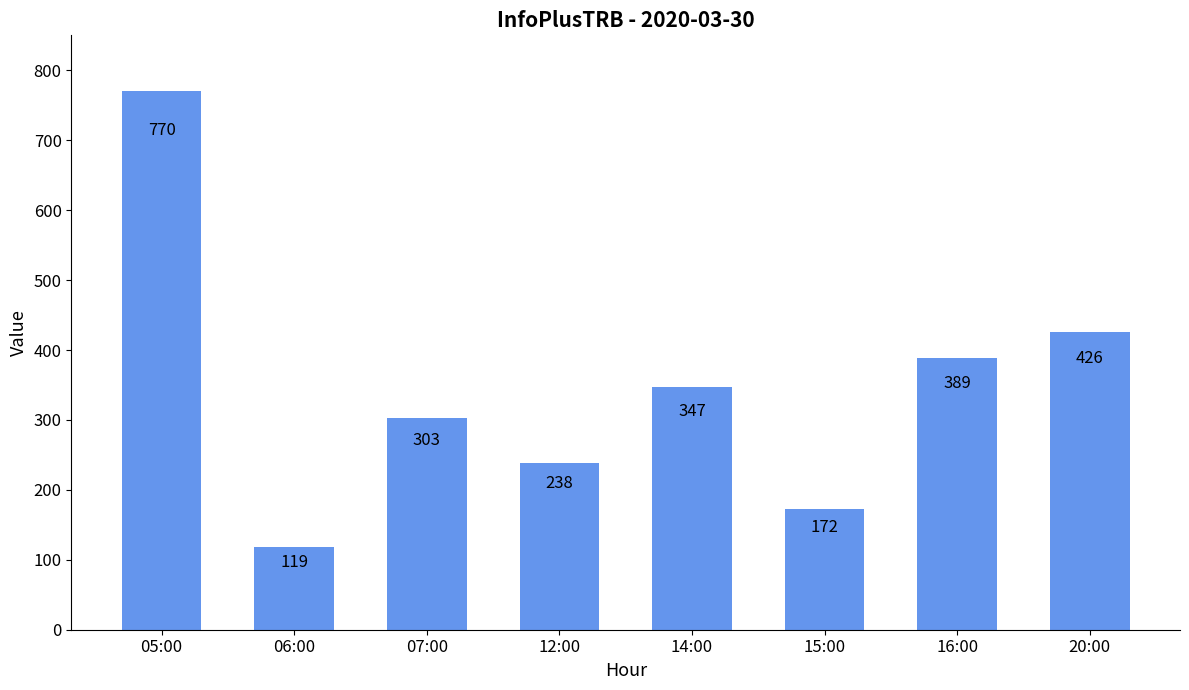

How many data points does each series have?

8